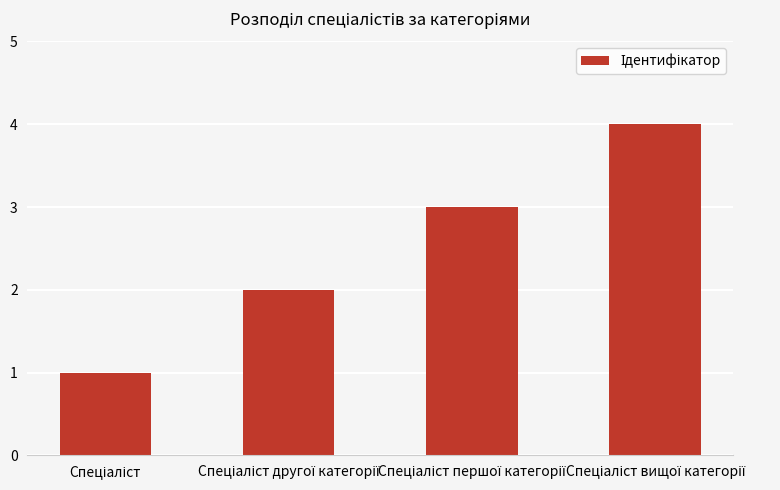

How many data points does each series have?

4